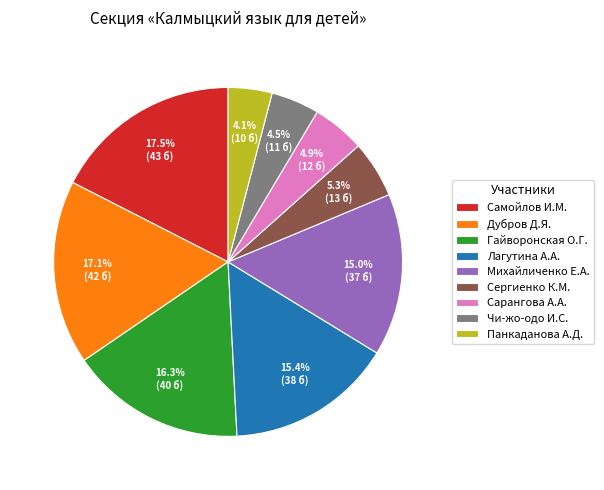

Is there any slice that represents more than half of the pie?

No